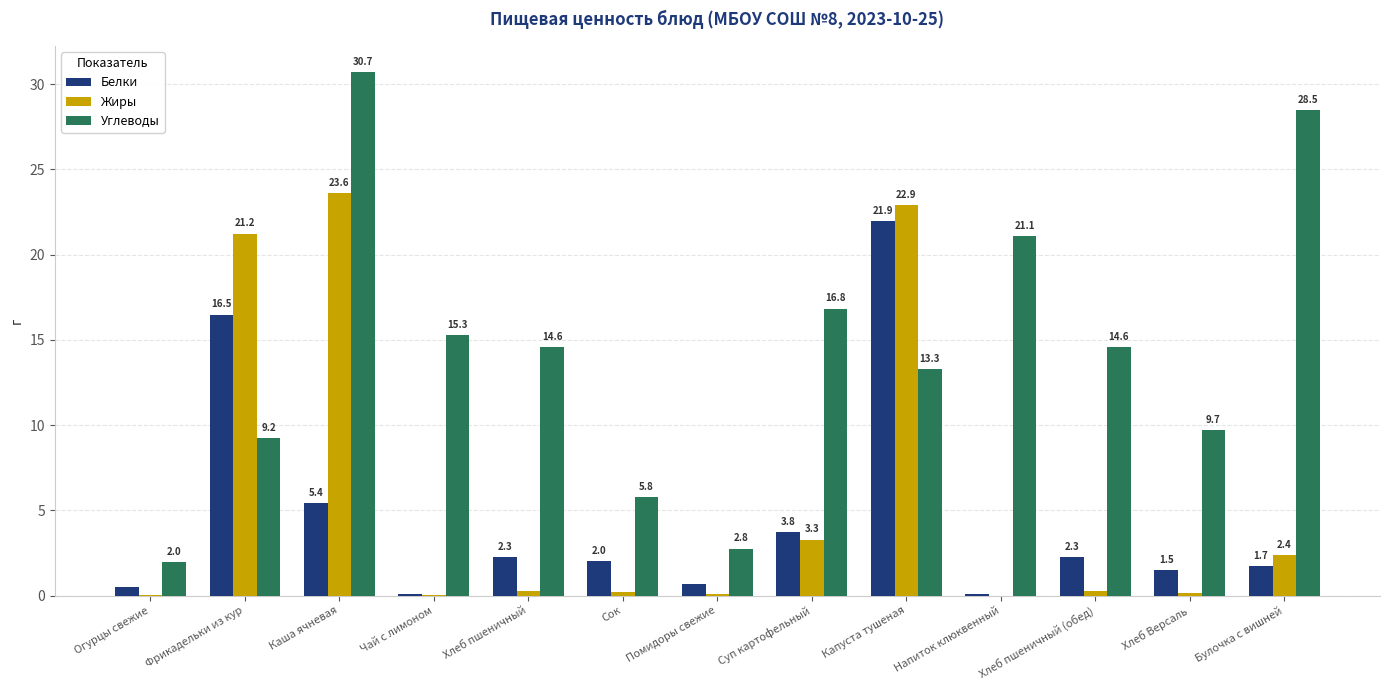

Are the bars grouped side by side (vs. stacked)?

Yes